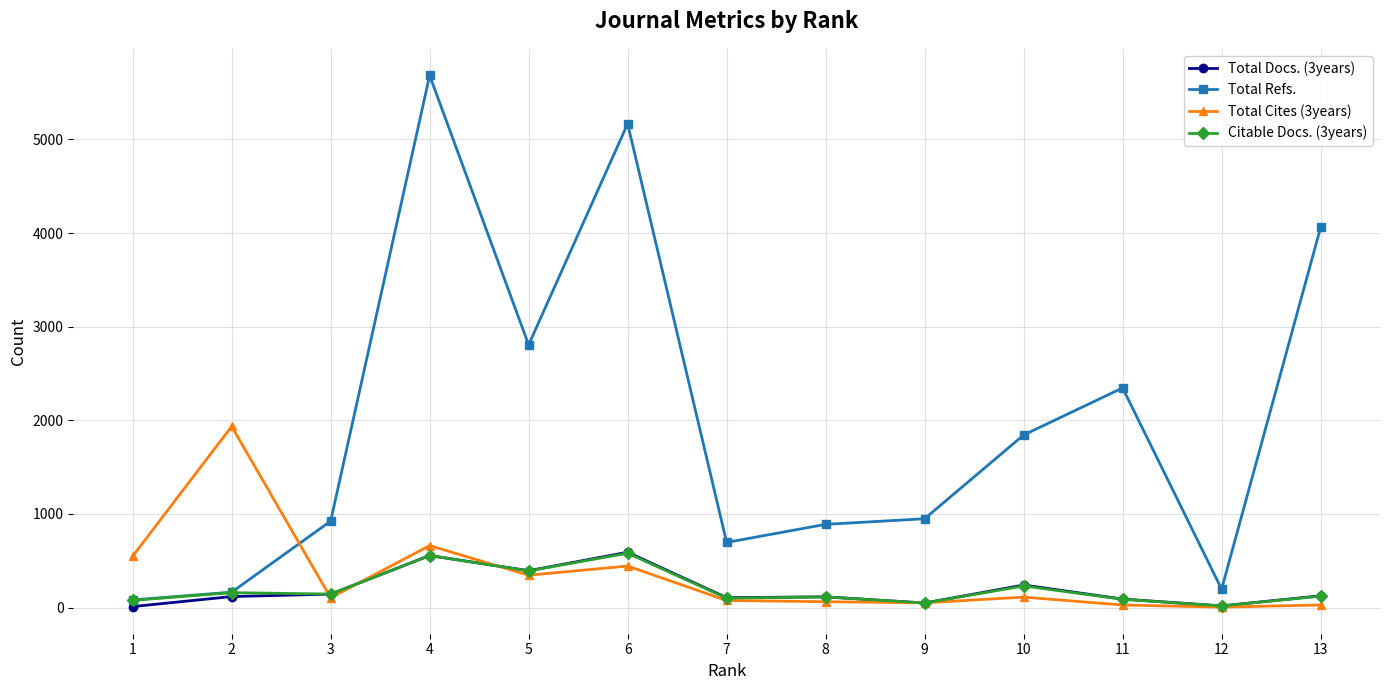

What is the greatest value displayed?

5683